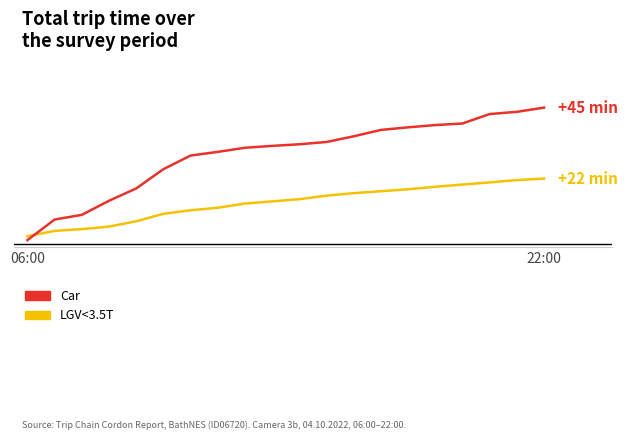

Reading left to right, extract all data points from this chart.

Car: 1.2	8.0	9.5	14.2	18.3	24.7	29.2	30.4	31.8	32.4	32.9	33.7	35.5	37.7	38.5	39.3	39.8	42.9	43.6	45.0
LGV<3.5T: 2.5	4.2	4.8	5.7	7.4	9.9	11.1	11.9	13.3	14.0	14.7	15.9	16.7	17.4	18.0	18.8	19.6	20.3	21.0	21.6